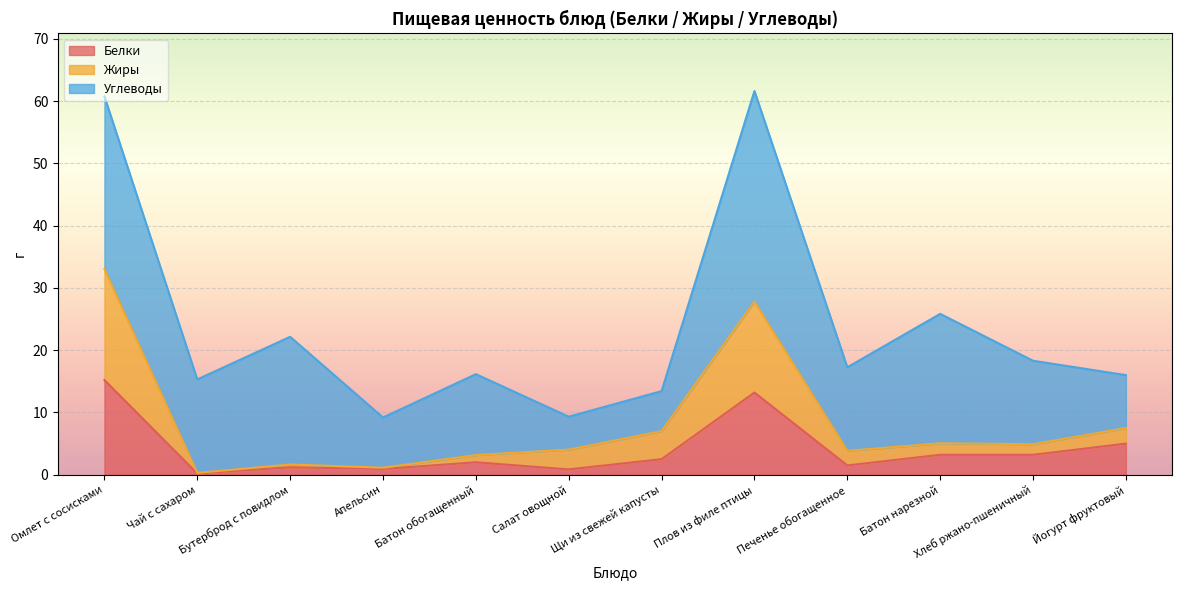

What is the total value across all series at Омлет с сосисками?

60.7